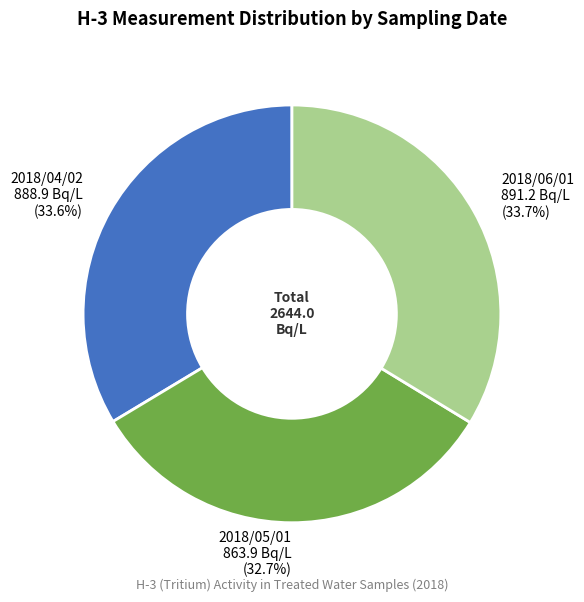

Which slice is the smallest?

2018/05/01